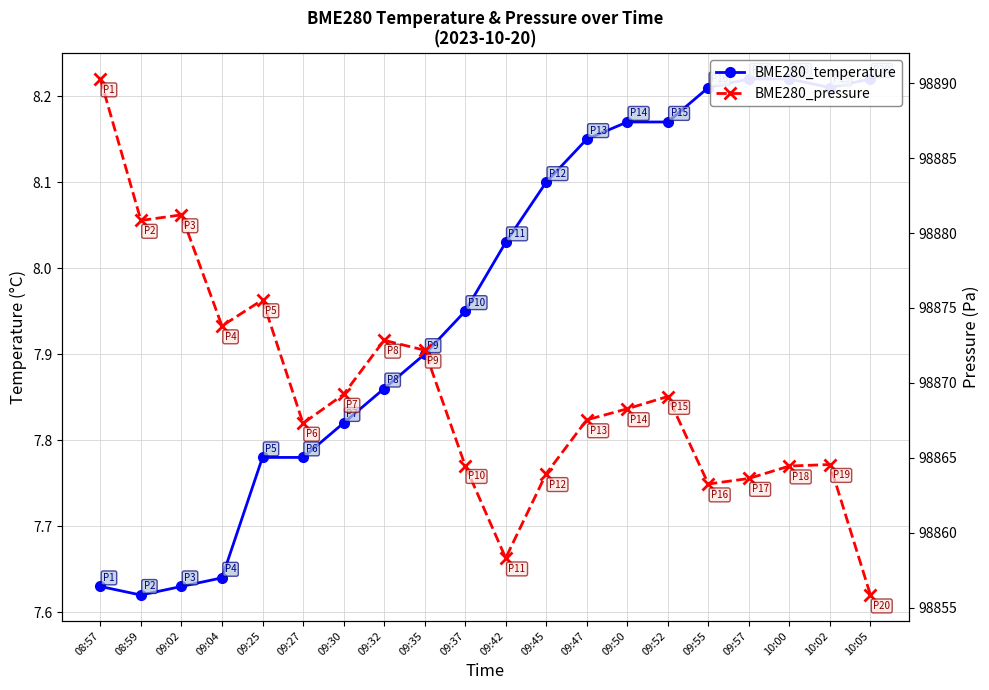

True or false: BME280_pressure and BME280_temperature intersect in this chart.

False